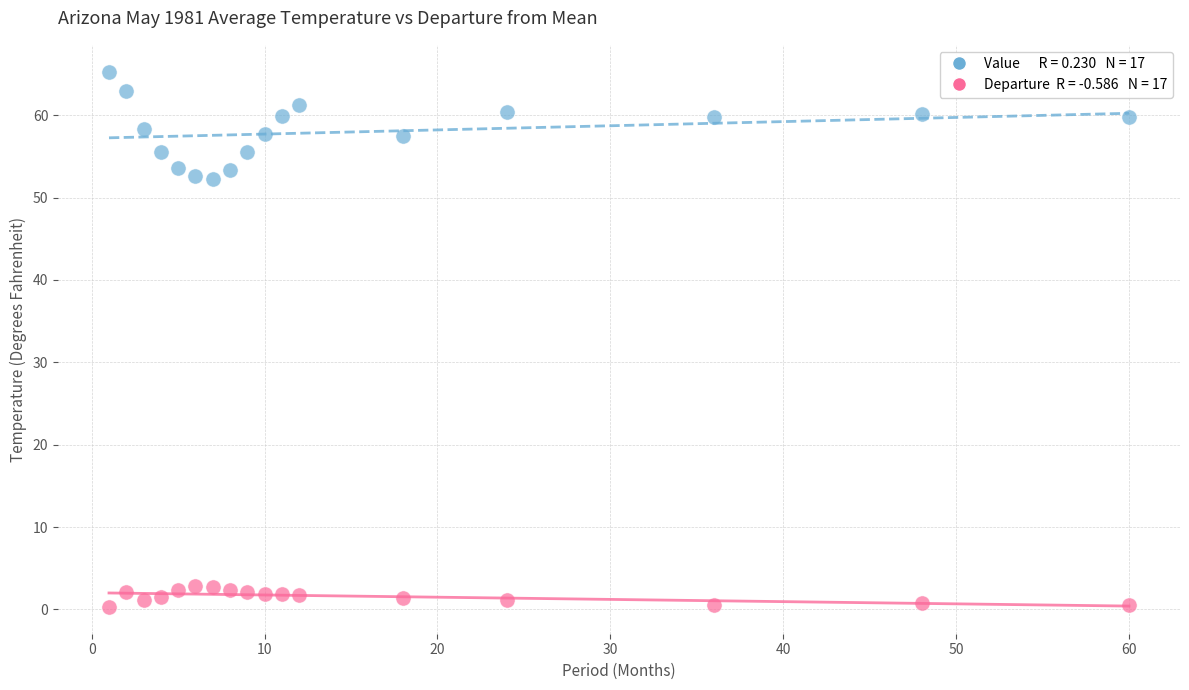

Across all data points, what is the range of Y values (max minus min)?

65.0